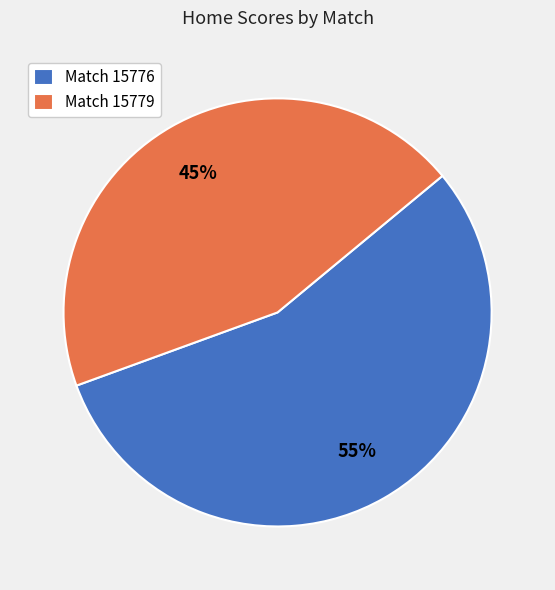

What is the smallest slice in the pie chart?

Match 15779